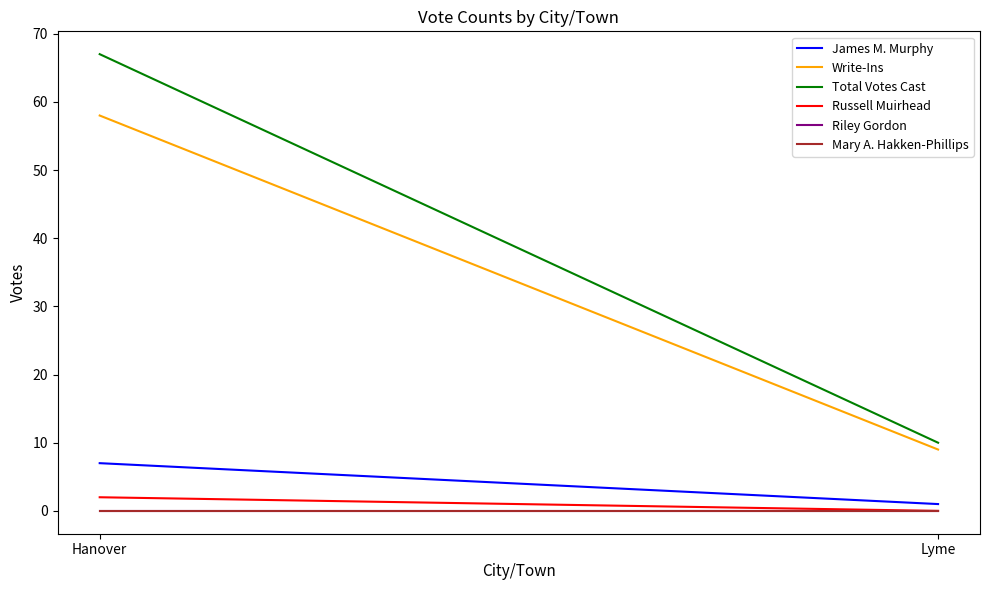

Reading right to left, transcribe all the data shown in this chart.

James M. Murphy: Lyme=1	Hanover=7
Write-Ins: Lyme=9	Hanover=58
Total Votes Cast: Lyme=10	Hanover=67
Russell Muirhead: Lyme=0	Hanover=2
Riley Gordon: Lyme=0	Hanover=0
Mary A. Hakken-Phillips: Lyme=0	Hanover=0